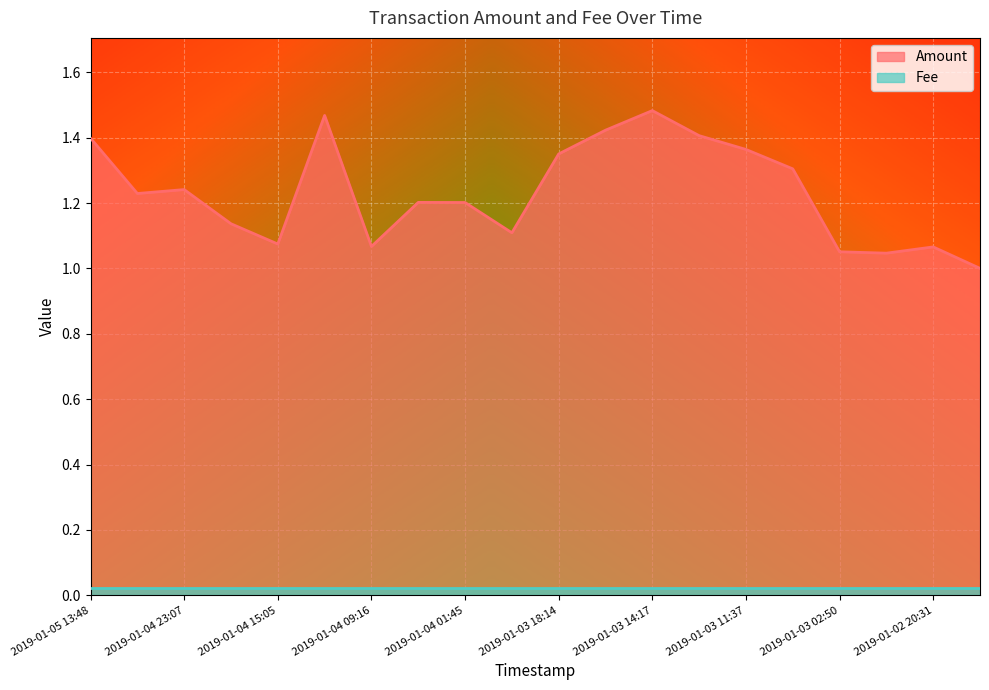

What is the difference between the second highest and minimum values?

0.5